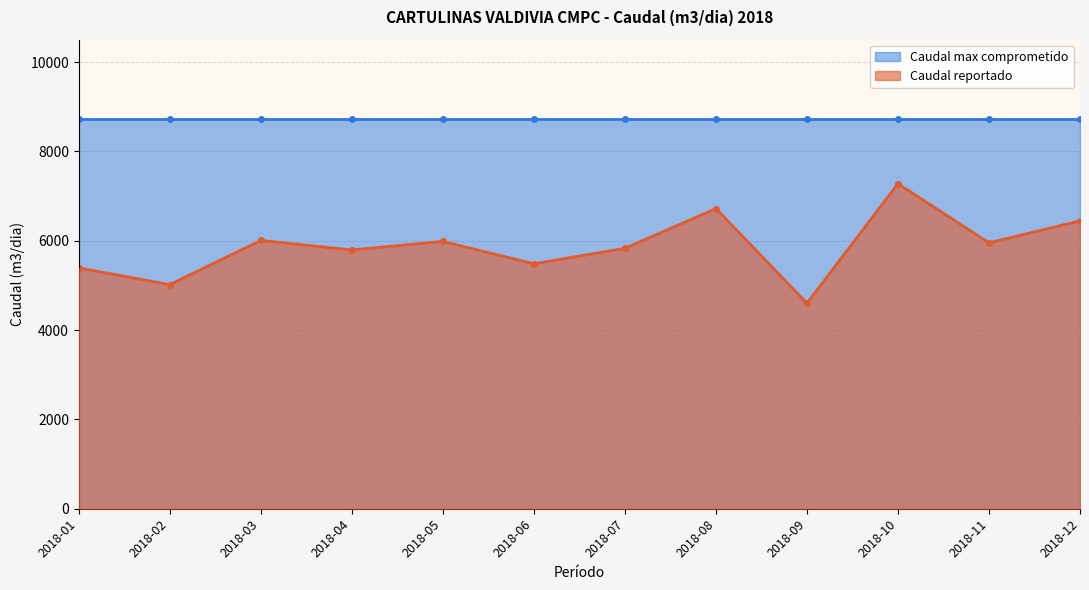

What is the average value?

5875.5